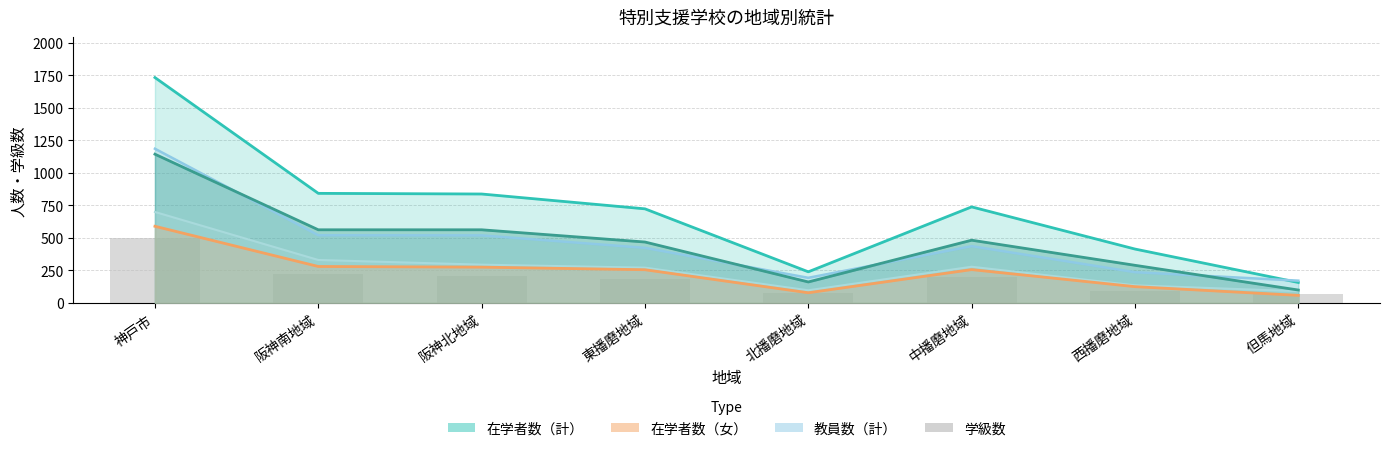

Which category has the highest value across all series?

神戸市